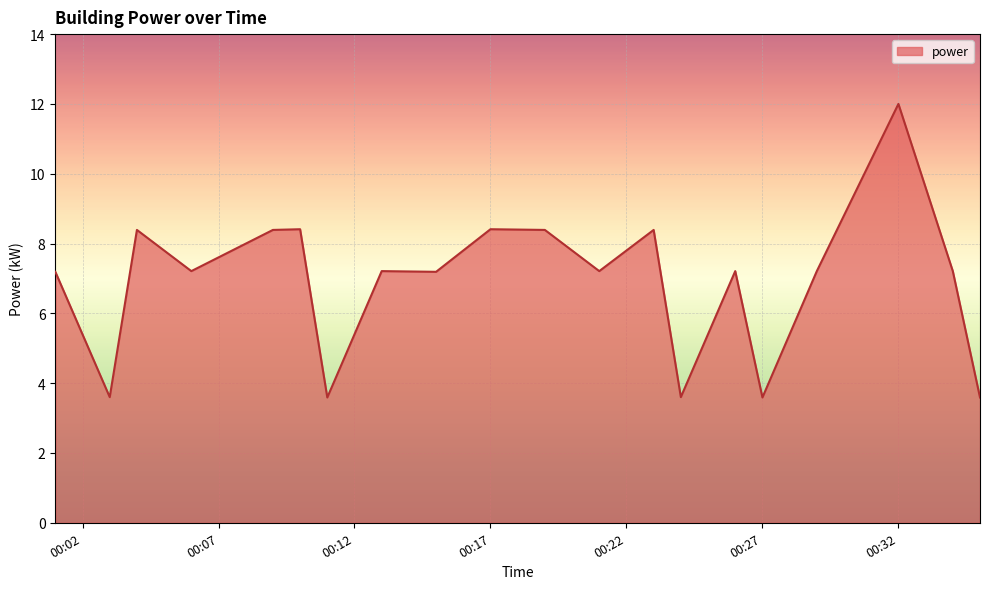

What is the smallest value displayed?

3.6